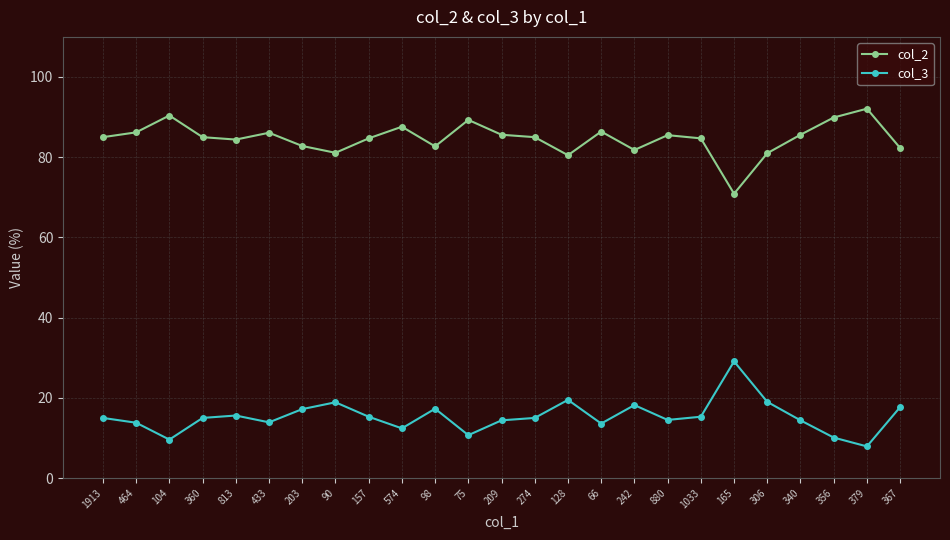

What is the total value across all series at 379?

100.0